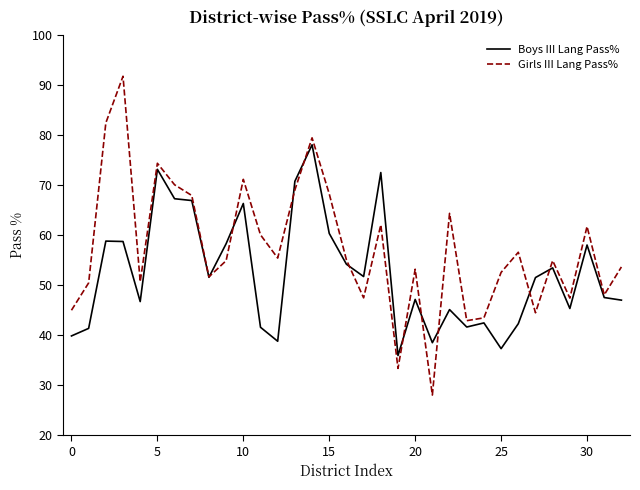

At how many categories does at least one series exceed 62?

11